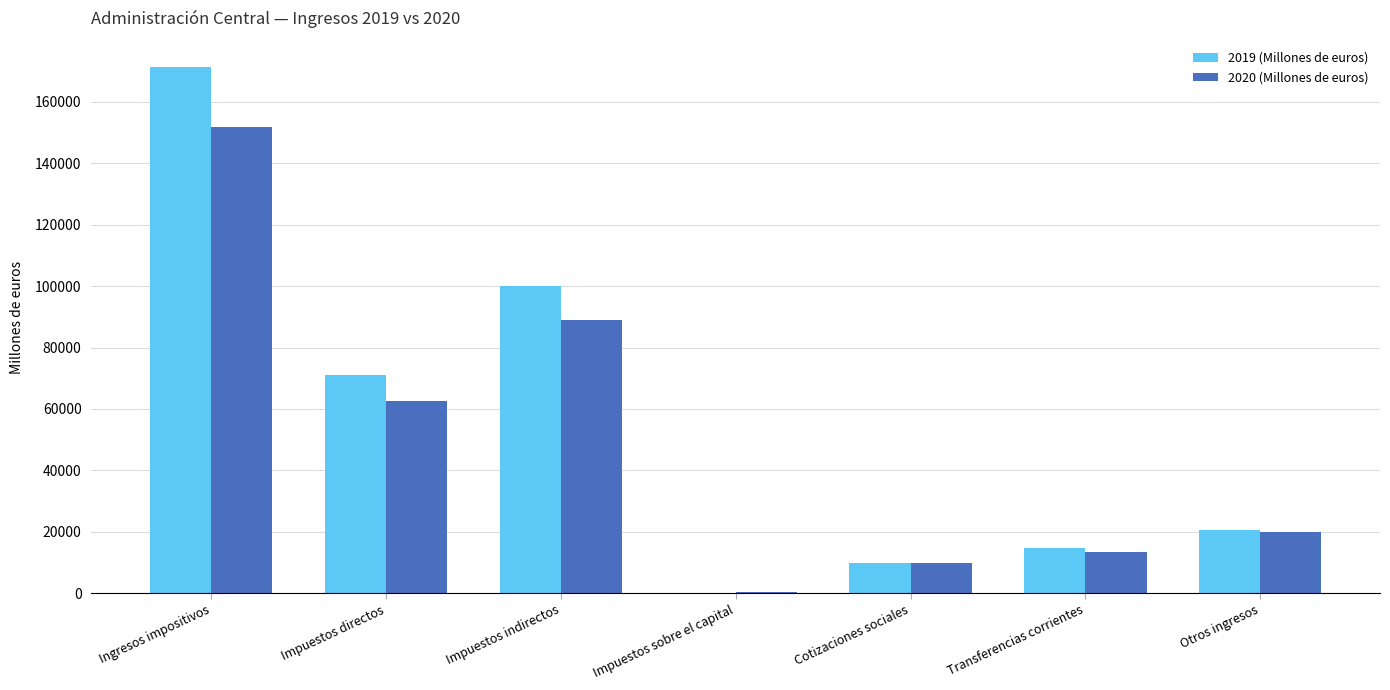

Reading right to left, list all the values displayed in this chart.

2019 (Millones de euros): 20663	14598	9971	215	99952	71110	171277
2020 (Millones de euros): 19886	13301	9909	291	88894	62512	151697